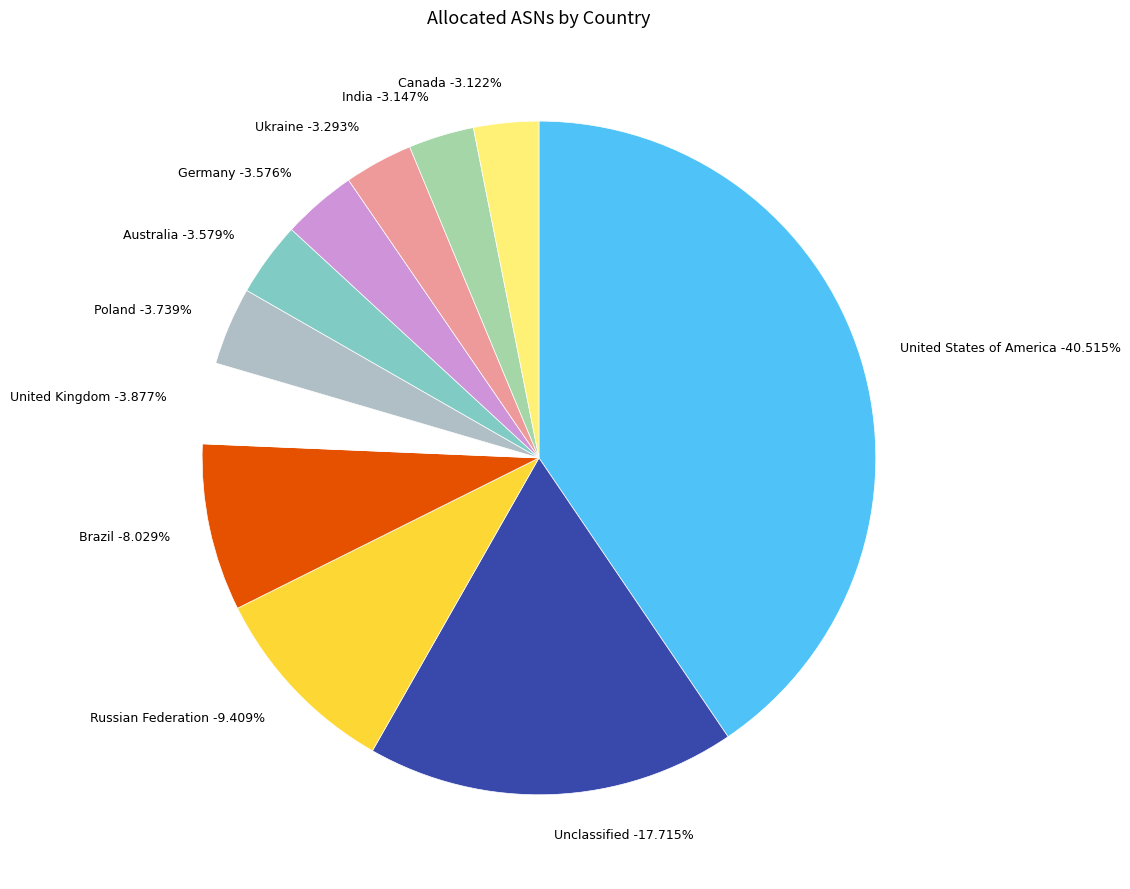

What percentage do Poland and Germany together represent?

7.3%